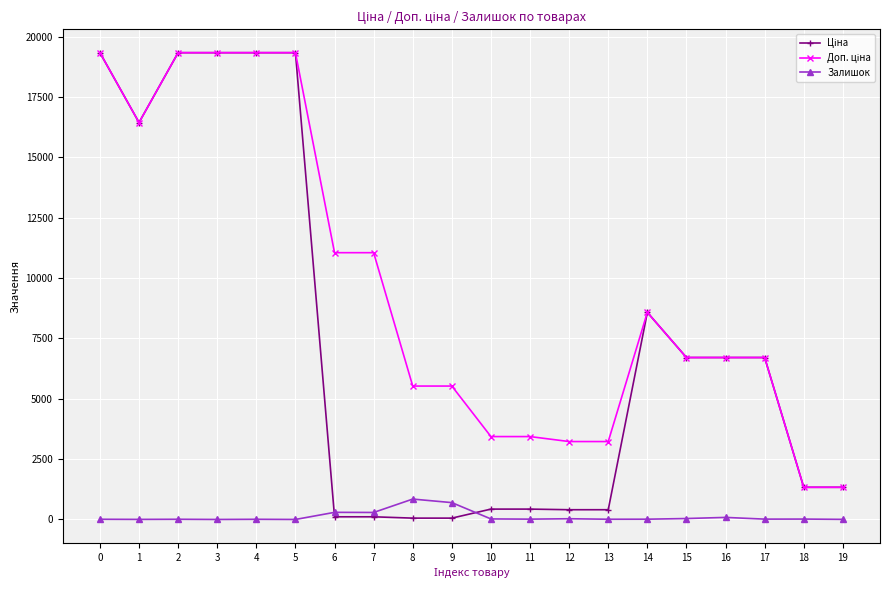

What is the total value across all series at 5?

38686.1